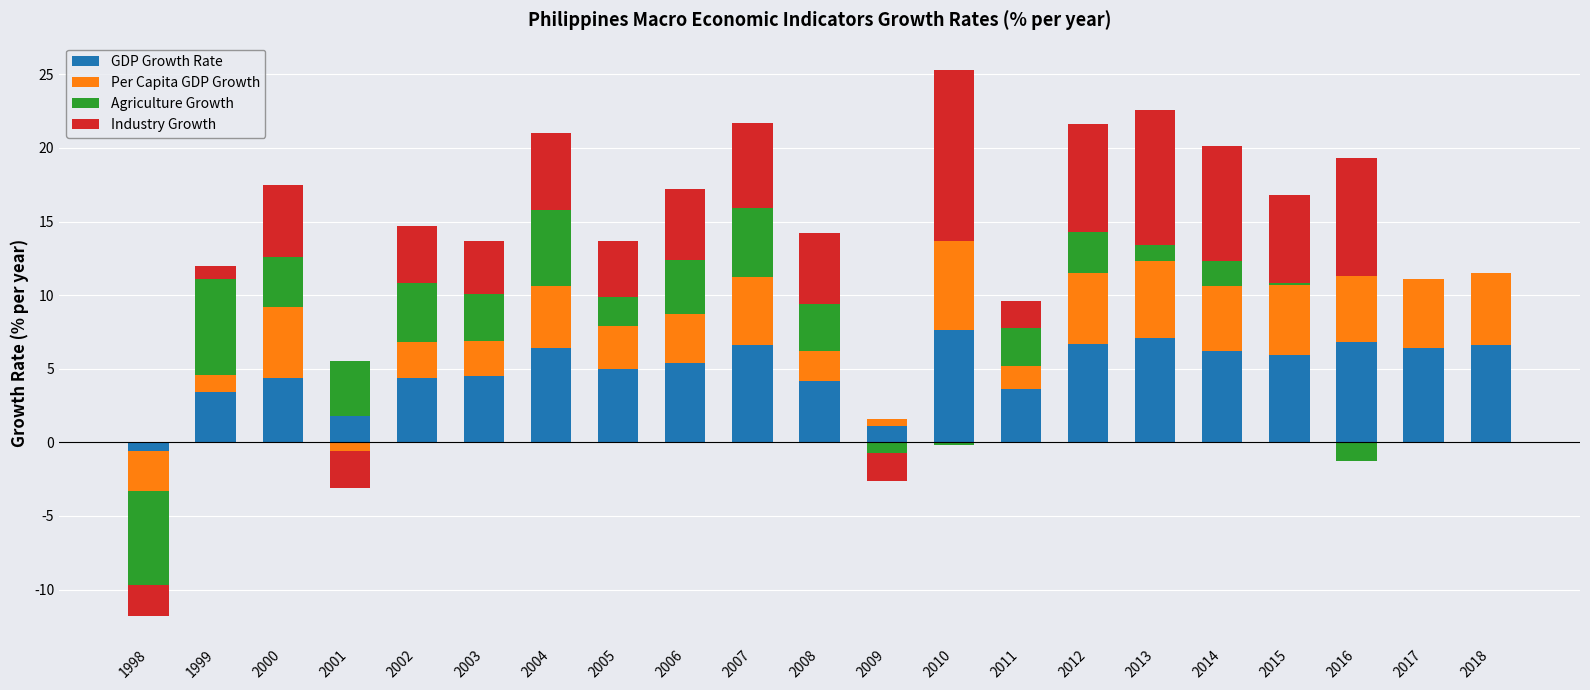

True or false: Industry Growth has a value of 6.5 at 2000.

False